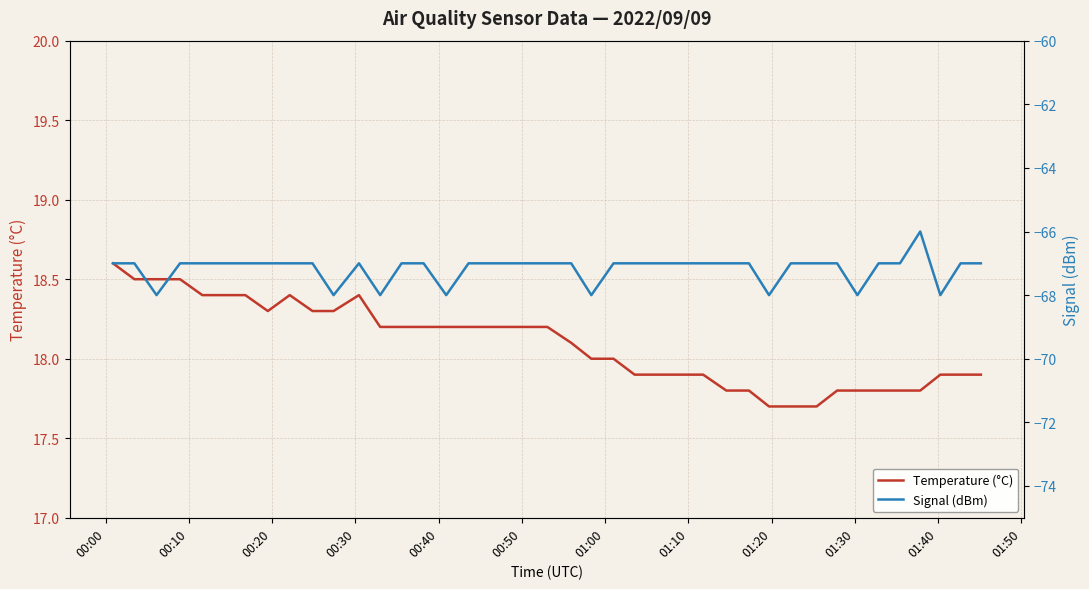

True or false: Temperature (°C) and Signal (dBm) cross at least once.

False